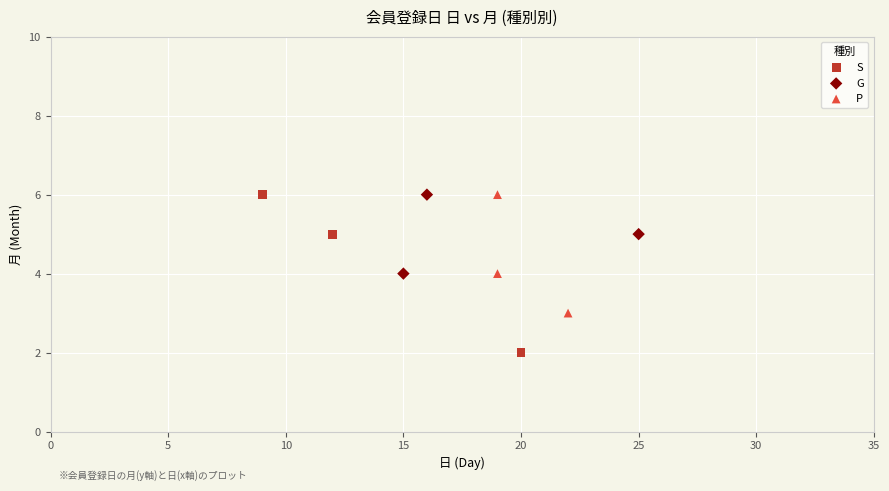

Which series has the largest Y range (max minus min)?

S